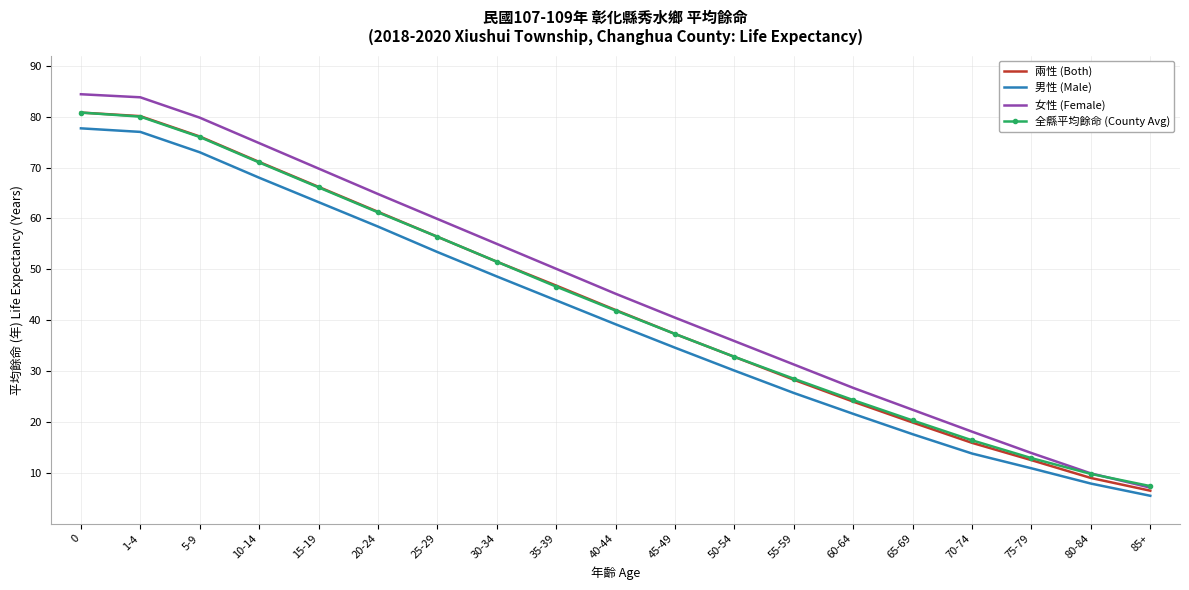

How many series are shown in this chart?

4